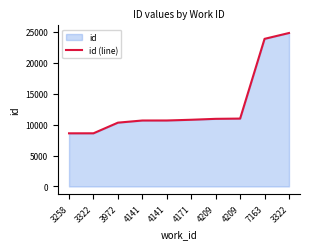

Is it true that the value at 4141 is 10661?

True